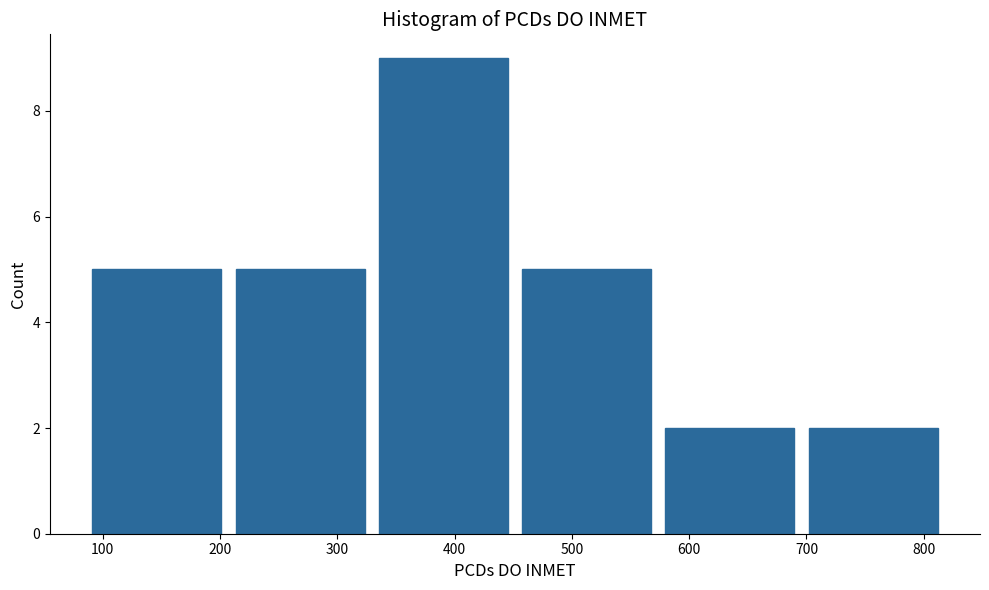

Which range on the x-axis has the tallest bar?

330 to 450